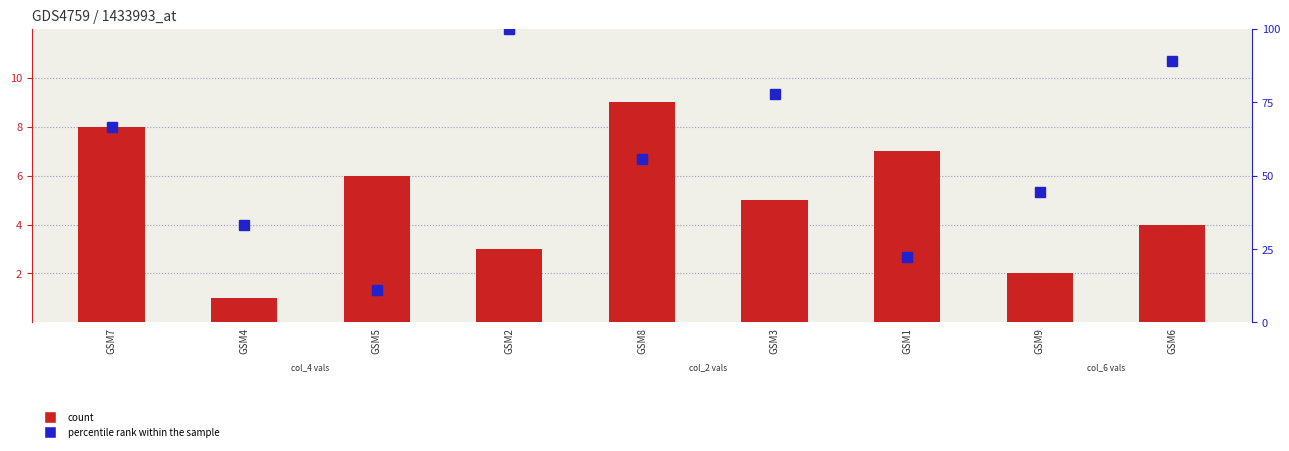

What is the total value across all series at GSM6?

92.9